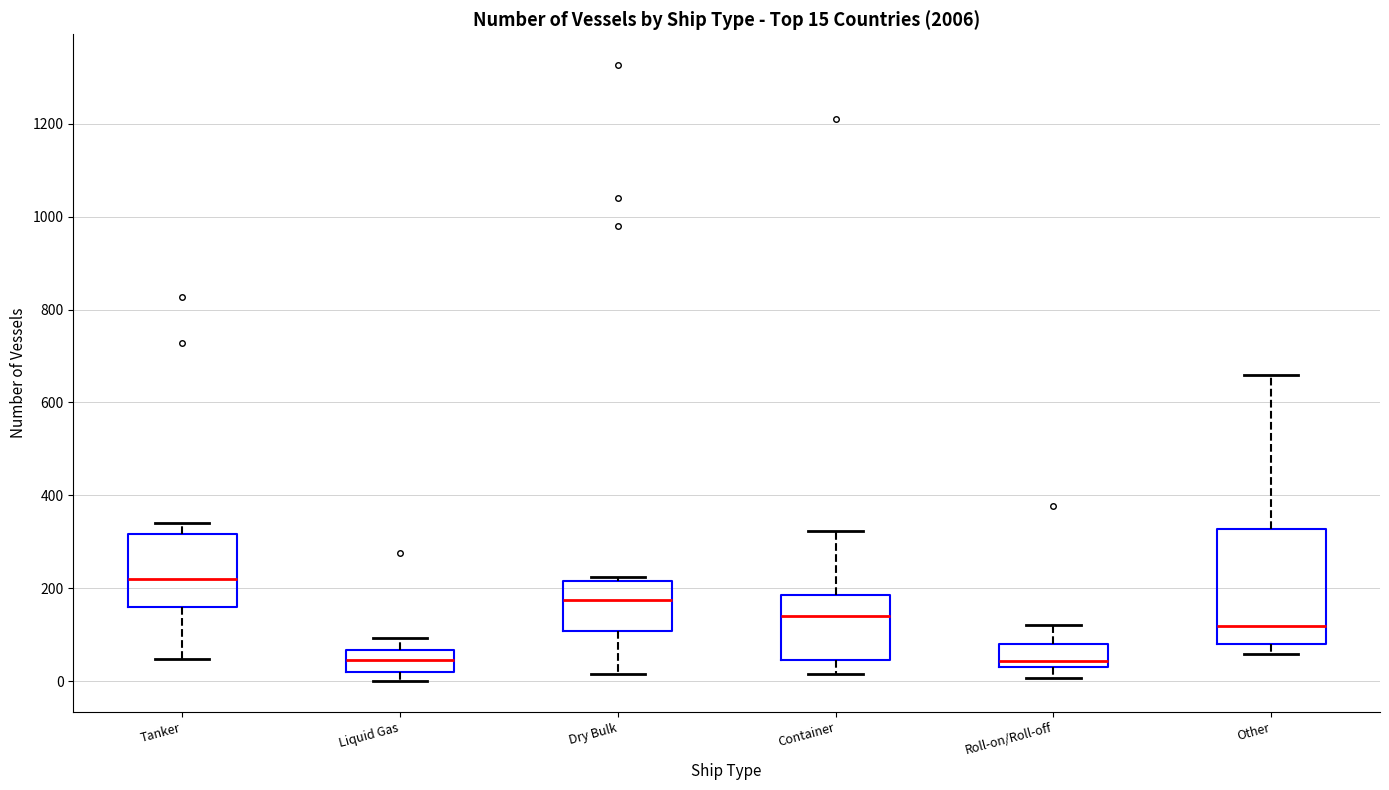

Which box is the tallest, from its lower edge to its upper edge?

Other